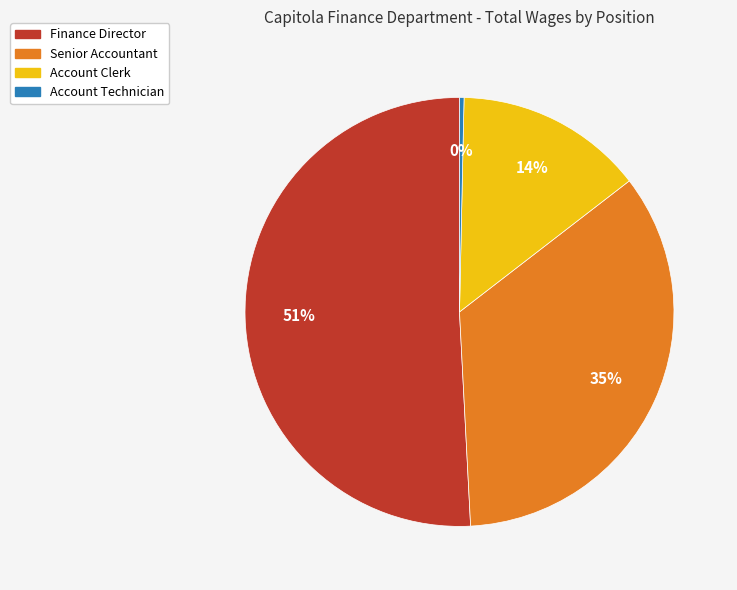

Which slice is the smallest?

Account Technician